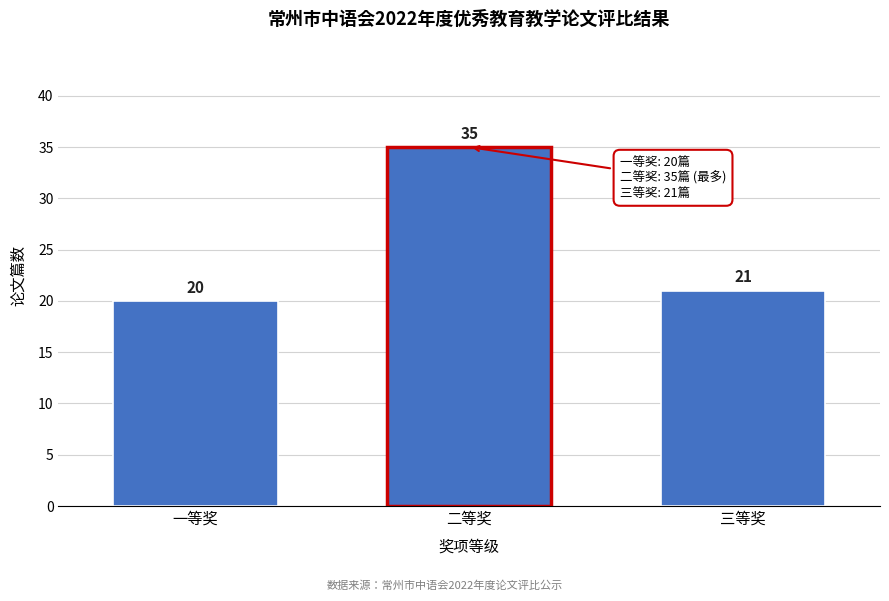

Reading left to right, transcribe all the data shown in this chart.

一等奖=20	二等奖=35	三等奖=21